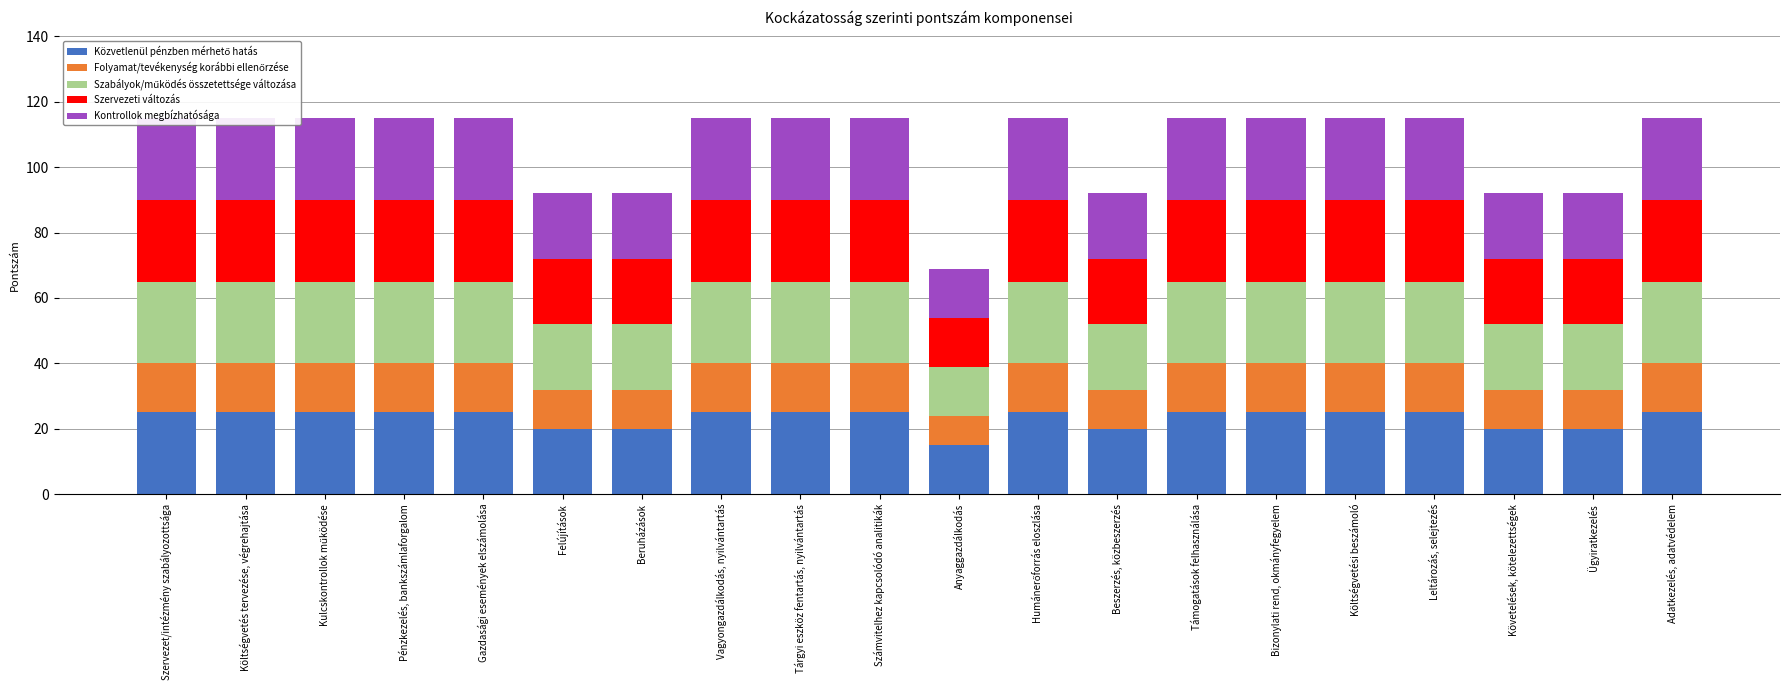

What are all the series names shown in the legend?

Közvetlenül pénzben mérhető hatás, Folyamat/tevékenység korábbi ellenőrzése, Szabályok/működés összetettsége változása, Szervezeti változás, Kontrollok megbízhatósága